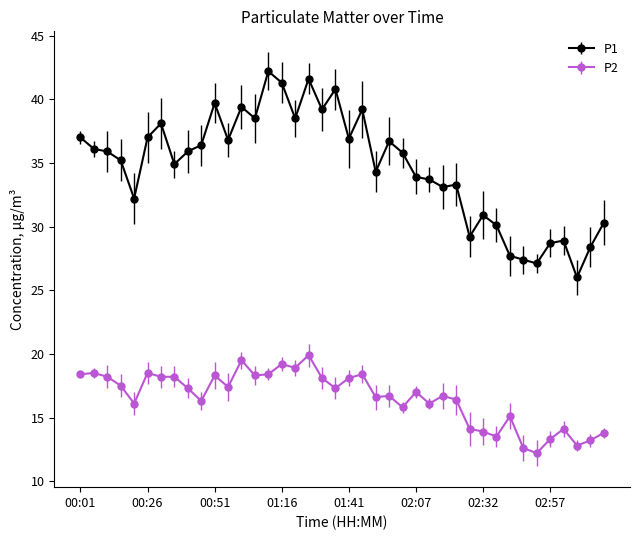

List the series in order of their peak value, lowest first.

P2, P1